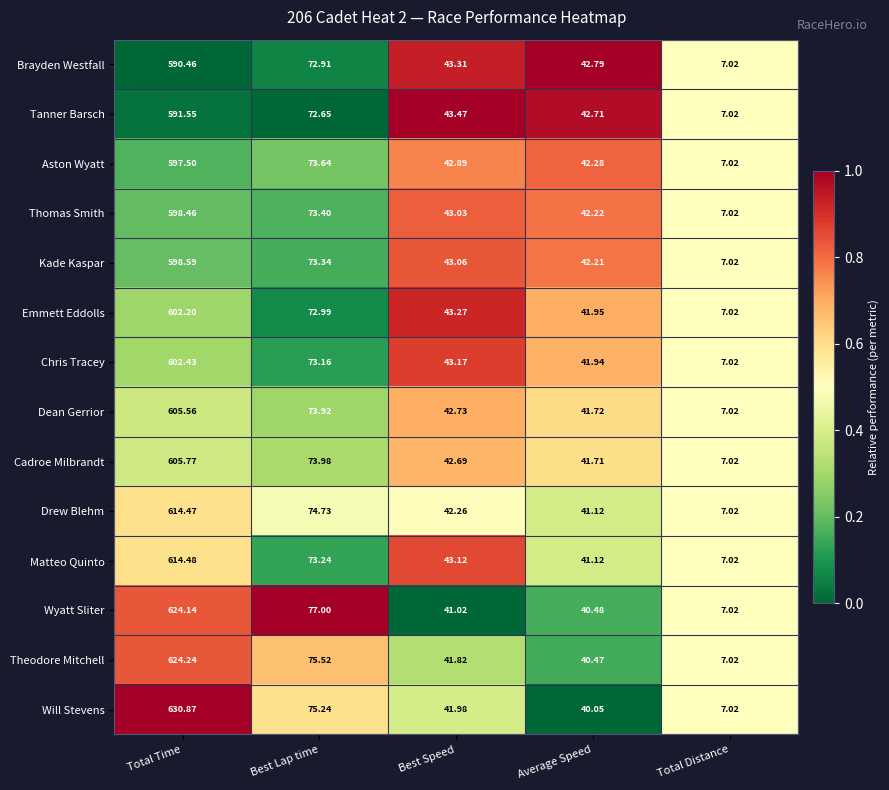

At which label is Dean Gerrior closest to 306?

Best Lap time